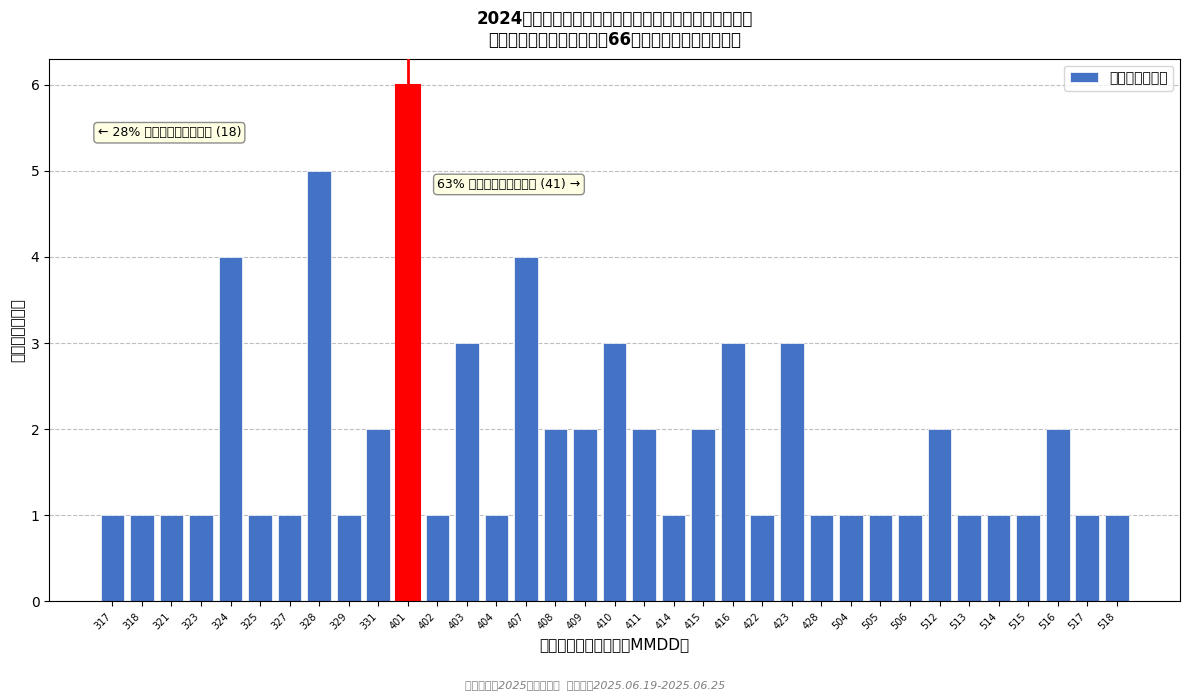

The chart shows a value of 3 at 403. True or false?

True